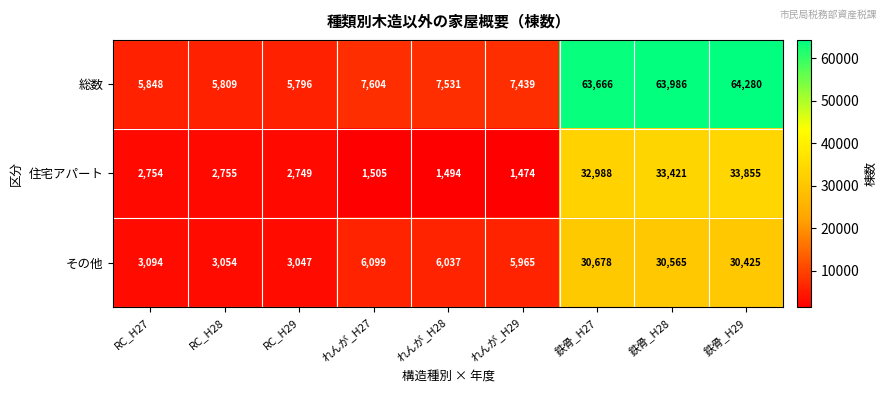

At RC_H28, list the series in order from largest to smallest.

総数, その他, 住宅アパート